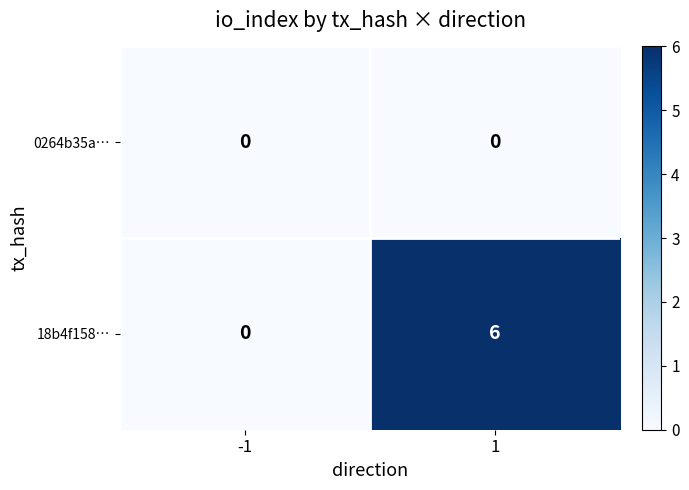

Rank the series by their average value, from lowest to highest.

0264b35a…, 18b4f158…